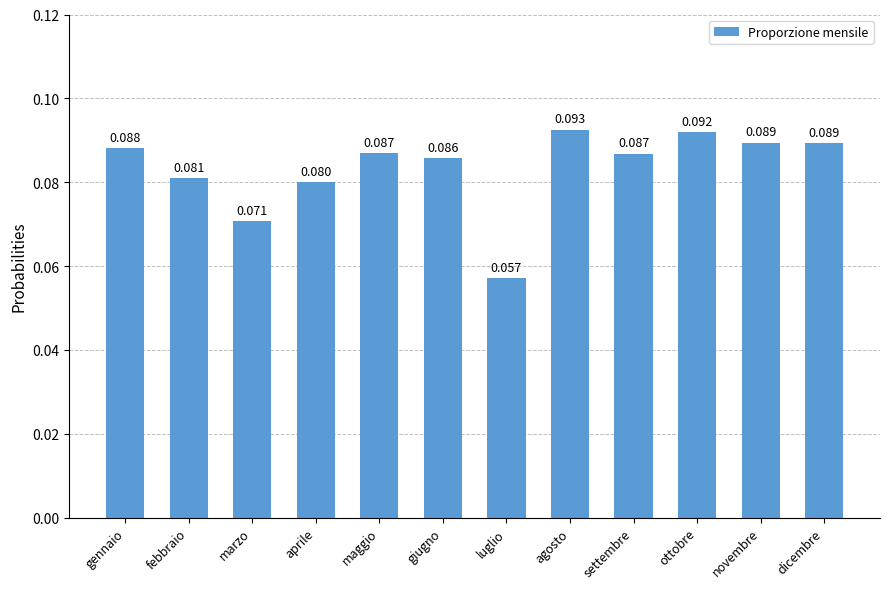

What is the label of the 3rd bar from the right?

ottobre